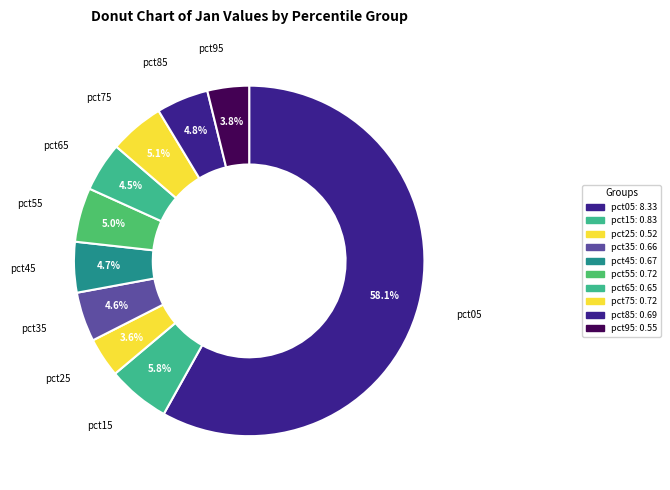

To the nearest percent, what is the combined percentage of pct65 and pct45?

9%